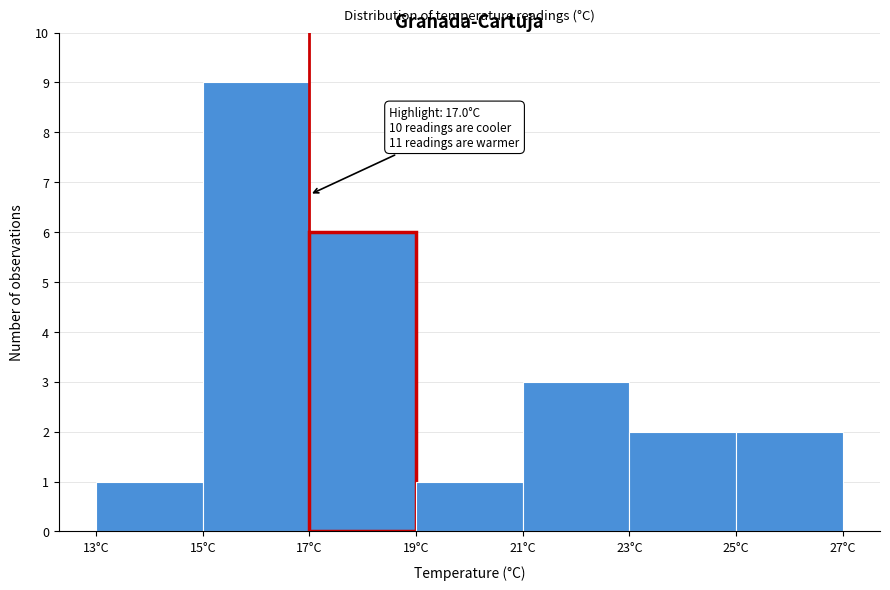

Which range on the x-axis has the tallest bar?

15 to 17